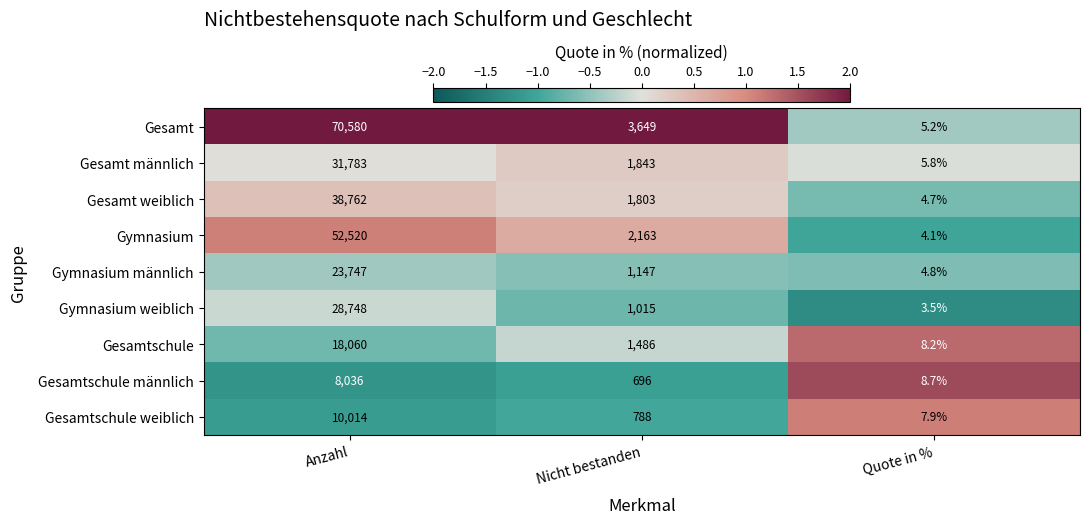

Reading left to right, list all the values displayed in this chart.

Gesamt: Anzahl=70580.0	Nicht bestanden=3649.0	Quote in %=5.2
Gesamt männlich: Anzahl=31783.0	Nicht bestanden=1843.0	Quote in %=5.8
Gesamt weiblich: Anzahl=38762.0	Nicht bestanden=1803.0	Quote in %=4.7
Gymnasium: Anzahl=52520.0	Nicht bestanden=2163.0	Quote in %=4.1
Gymnasium männlich: Anzahl=23747.0	Nicht bestanden=1147.0	Quote in %=4.8
Gymnasium weiblich: Anzahl=28748.0	Nicht bestanden=1015.0	Quote in %=3.5
Gesamtschule: Anzahl=18060.0	Nicht bestanden=1486.0	Quote in %=8.2
Gesamtschule männlich: Anzahl=8036.0	Nicht bestanden=696.0	Quote in %=8.7
Gesamtschule weiblich: Anzahl=10014.0	Nicht bestanden=788.0	Quote in %=7.9